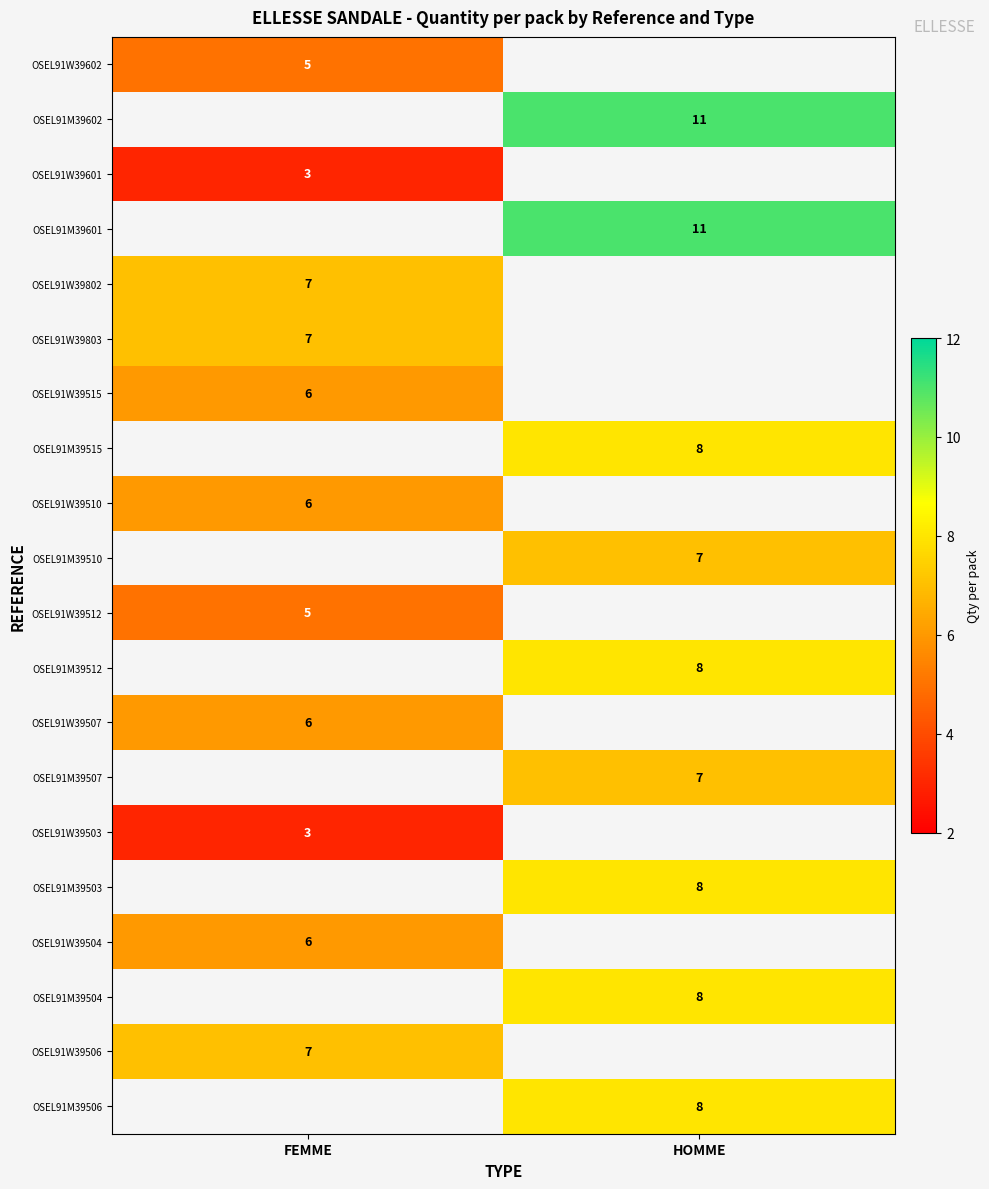

The OSEL91M39504 series shows 8 at HOMME. True or false?

True